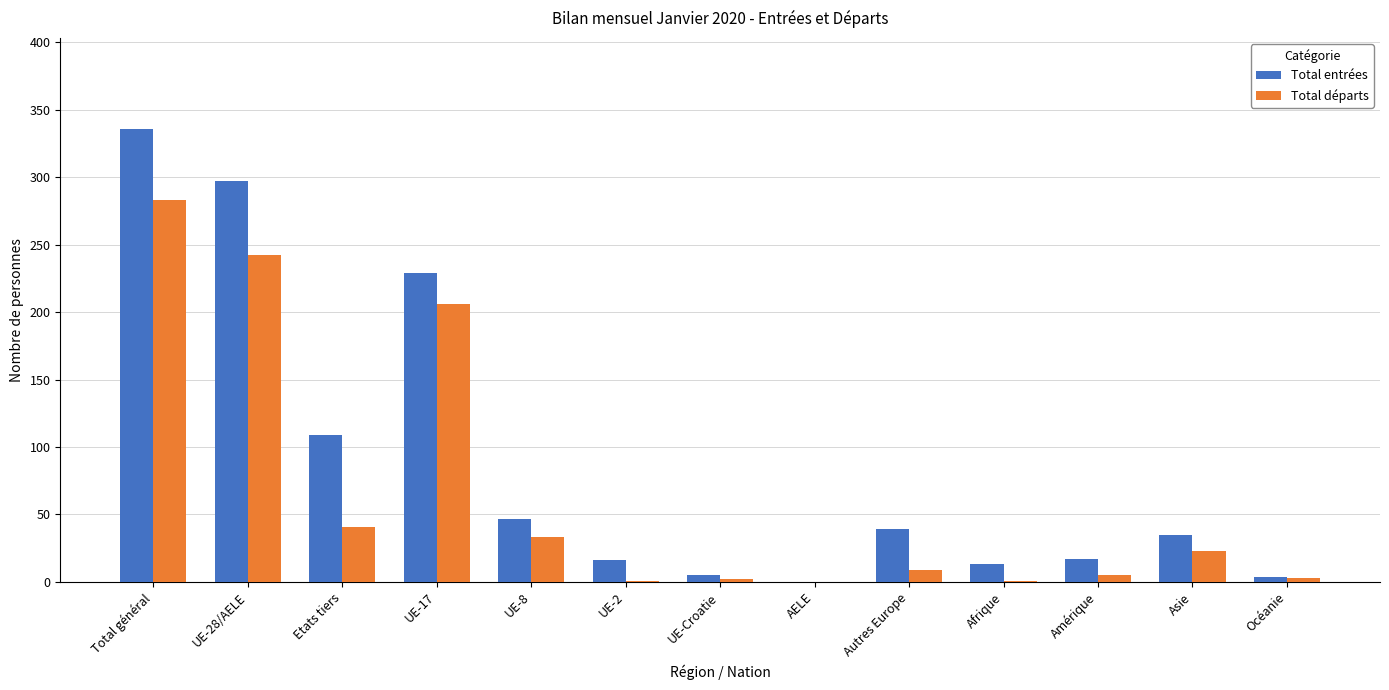

What is the sum of all Total entrées values?

1147